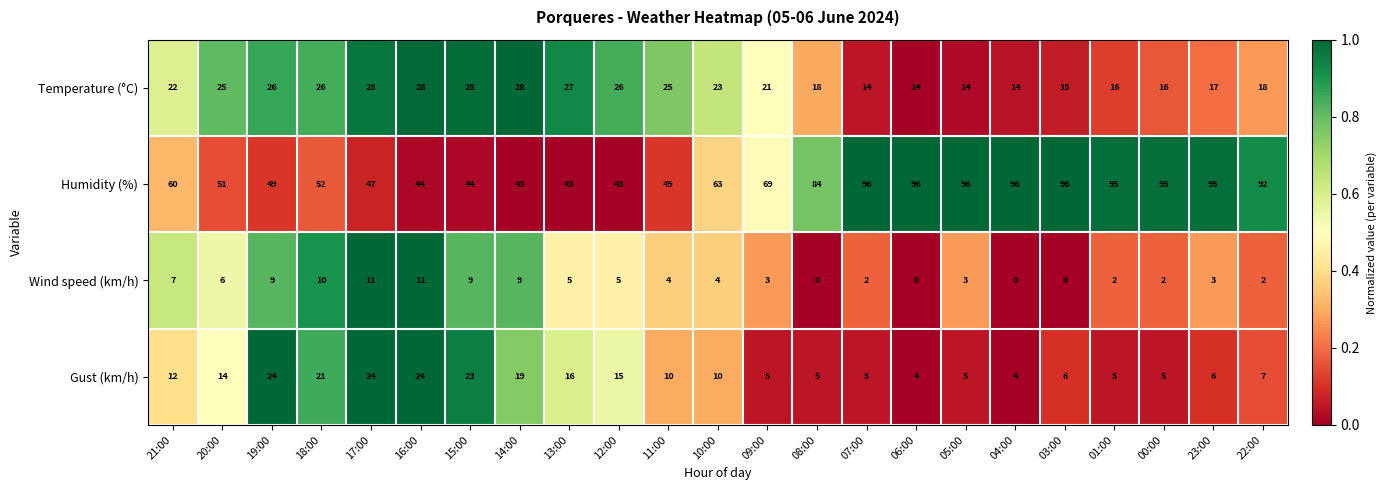

What is the maximum value shown in the chart?

96